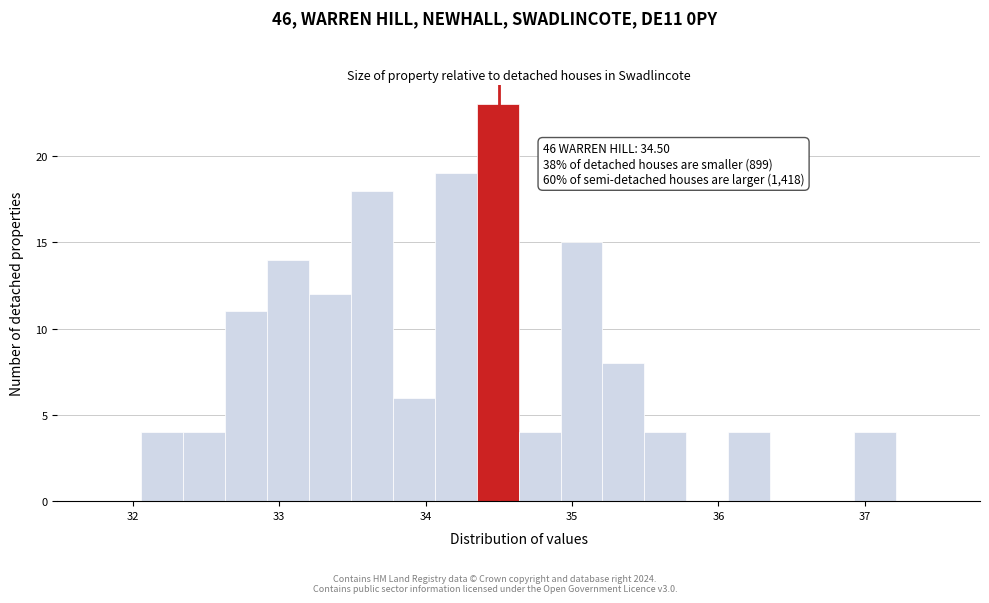

Around what value on the x-axis is the tallest bar? Give the approximate position of its centre, as read against the axis.

34.5